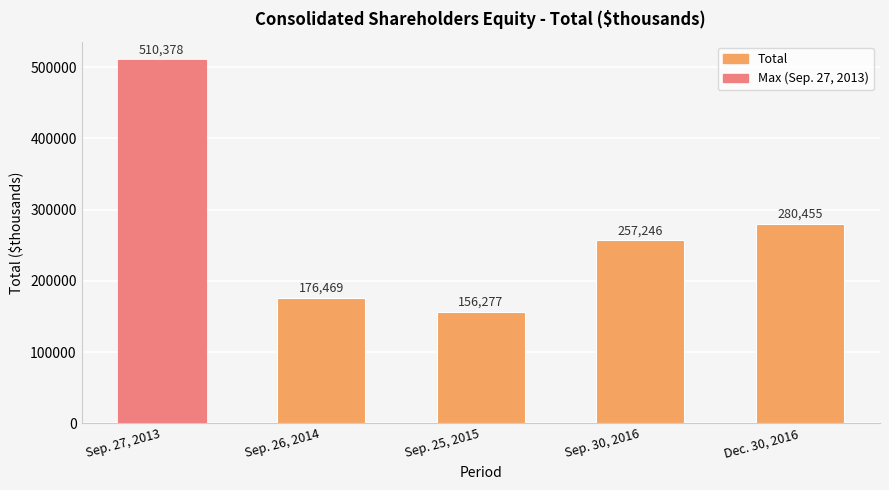

What is the difference between the values at Sep. 25, 2015 and Sep. 27, 2013?

354101